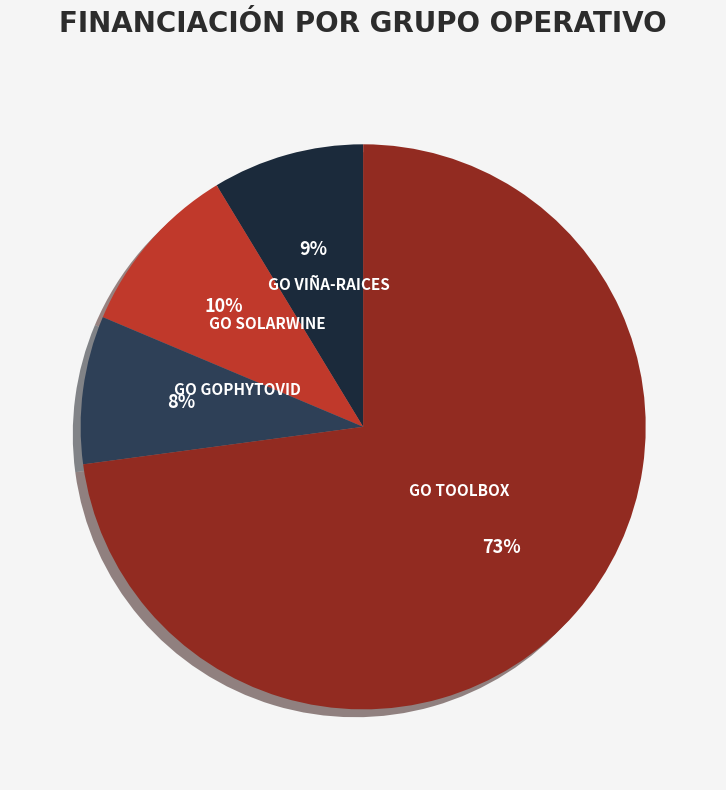

How many slices are in this pie chart?

4